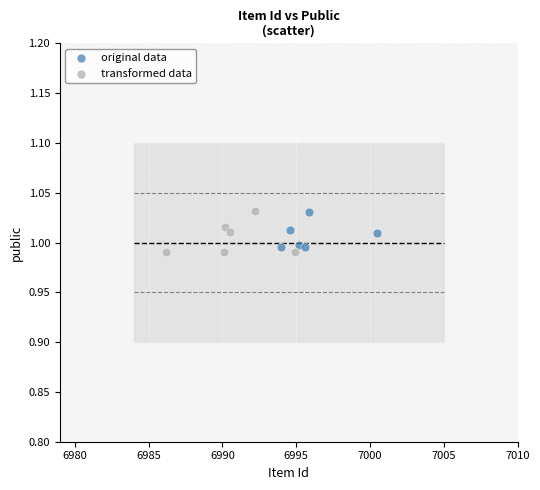

Which series reaches the minimum Y coordinate?

transformed data